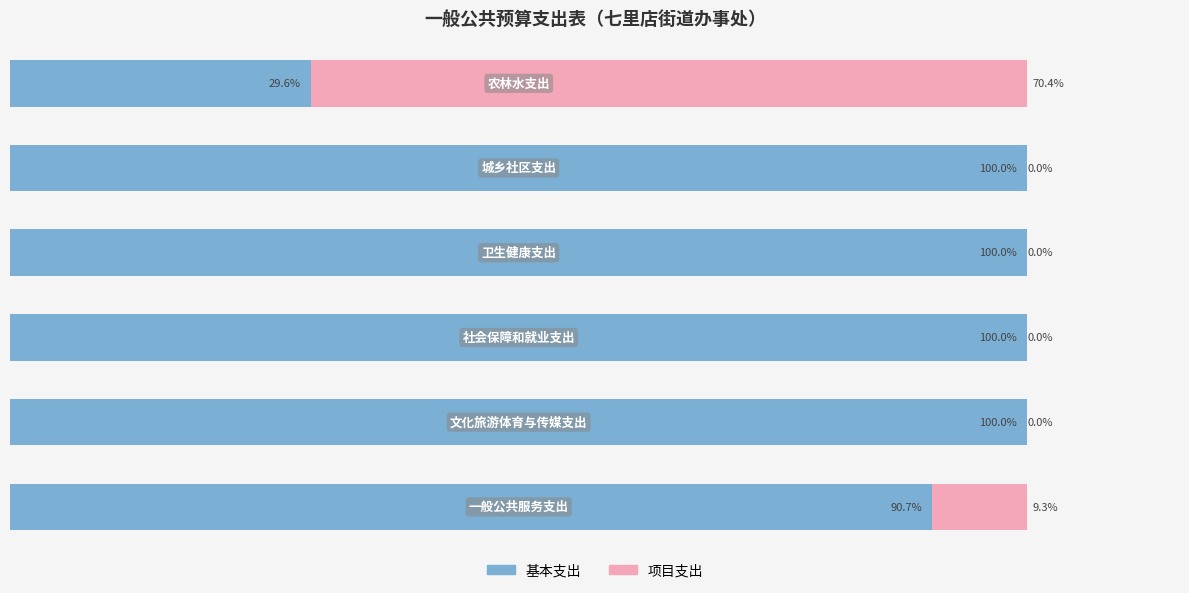

Which series has the largest range (max minus min)?

项目支出